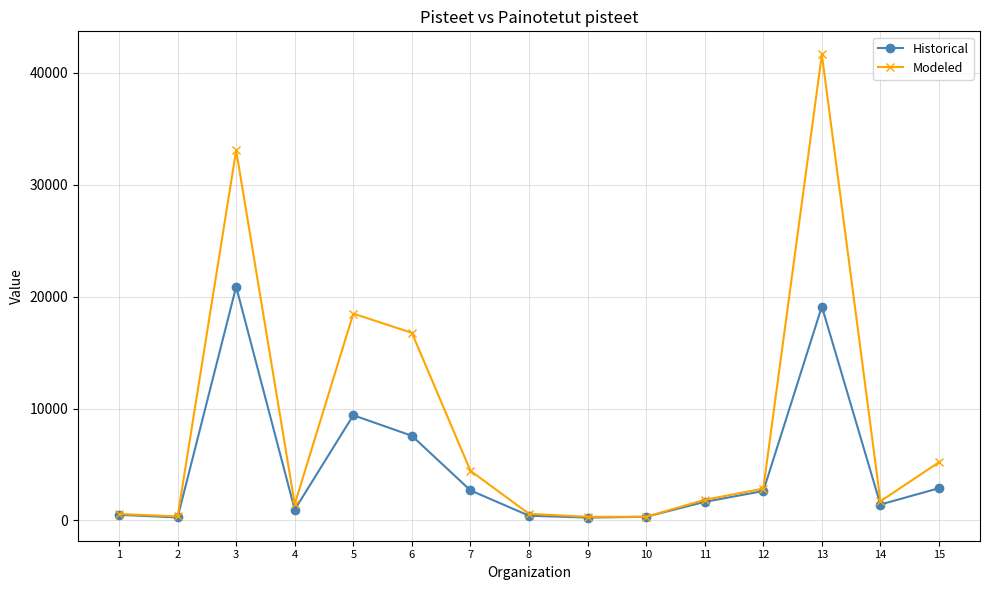

Which series has the largest total across all categories?

Modeled